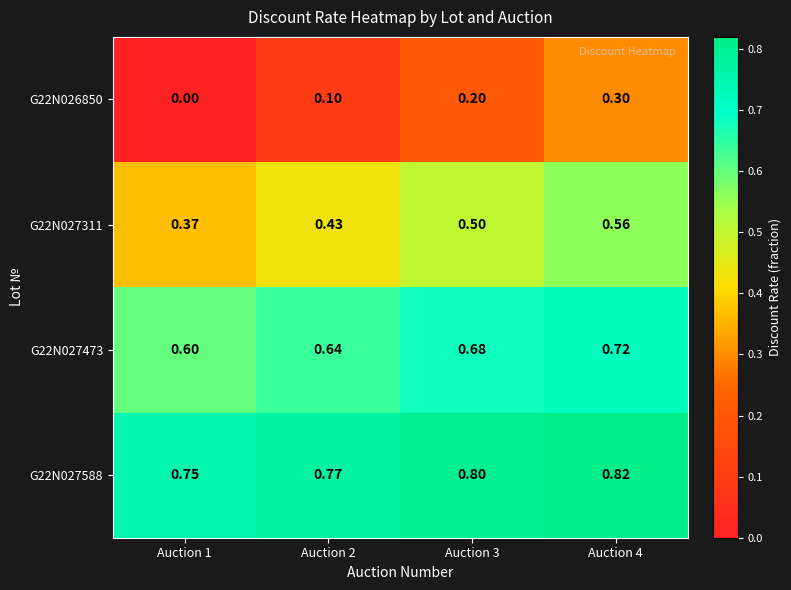

Is the value of G22N027588 at Auction 2 greater than the value of G22N027311 at Auction 3?

Yes